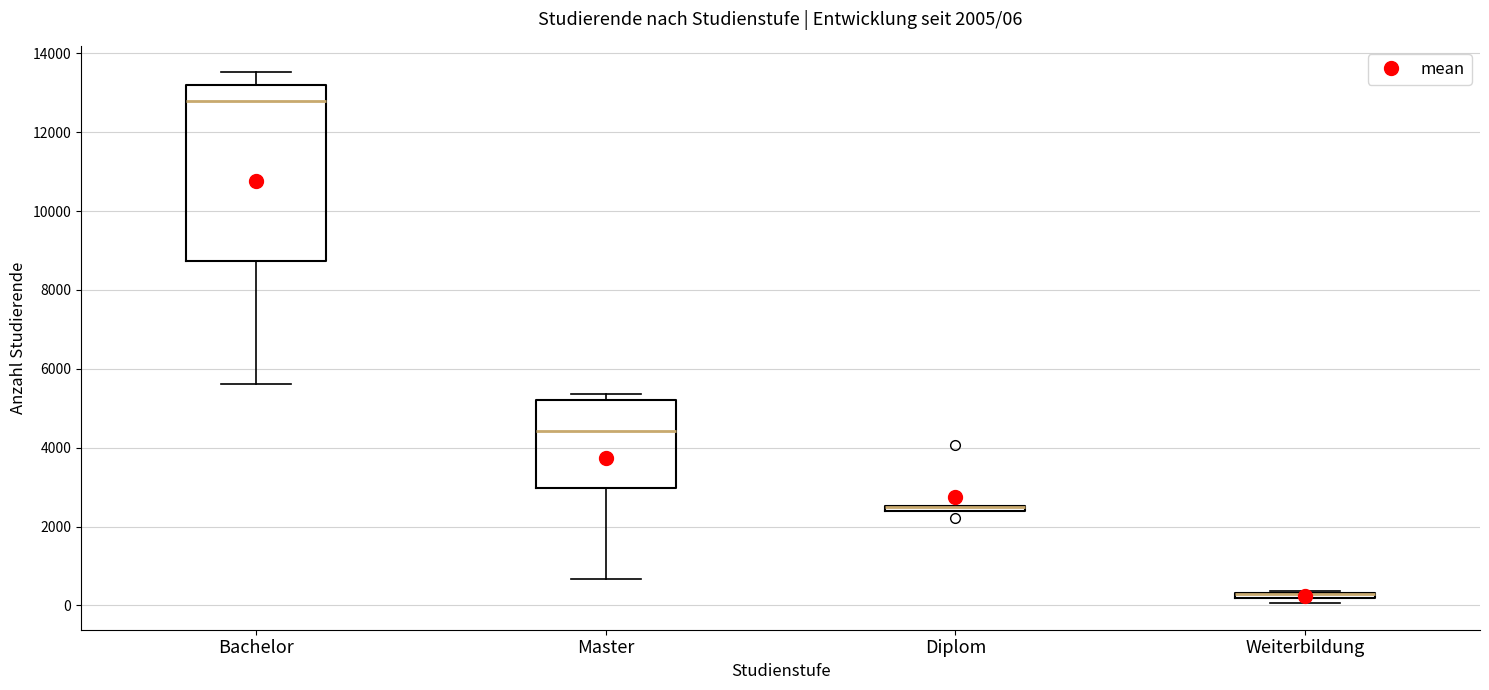

Which box is the tallest, from its lower edge to its upper edge?

Bachelor